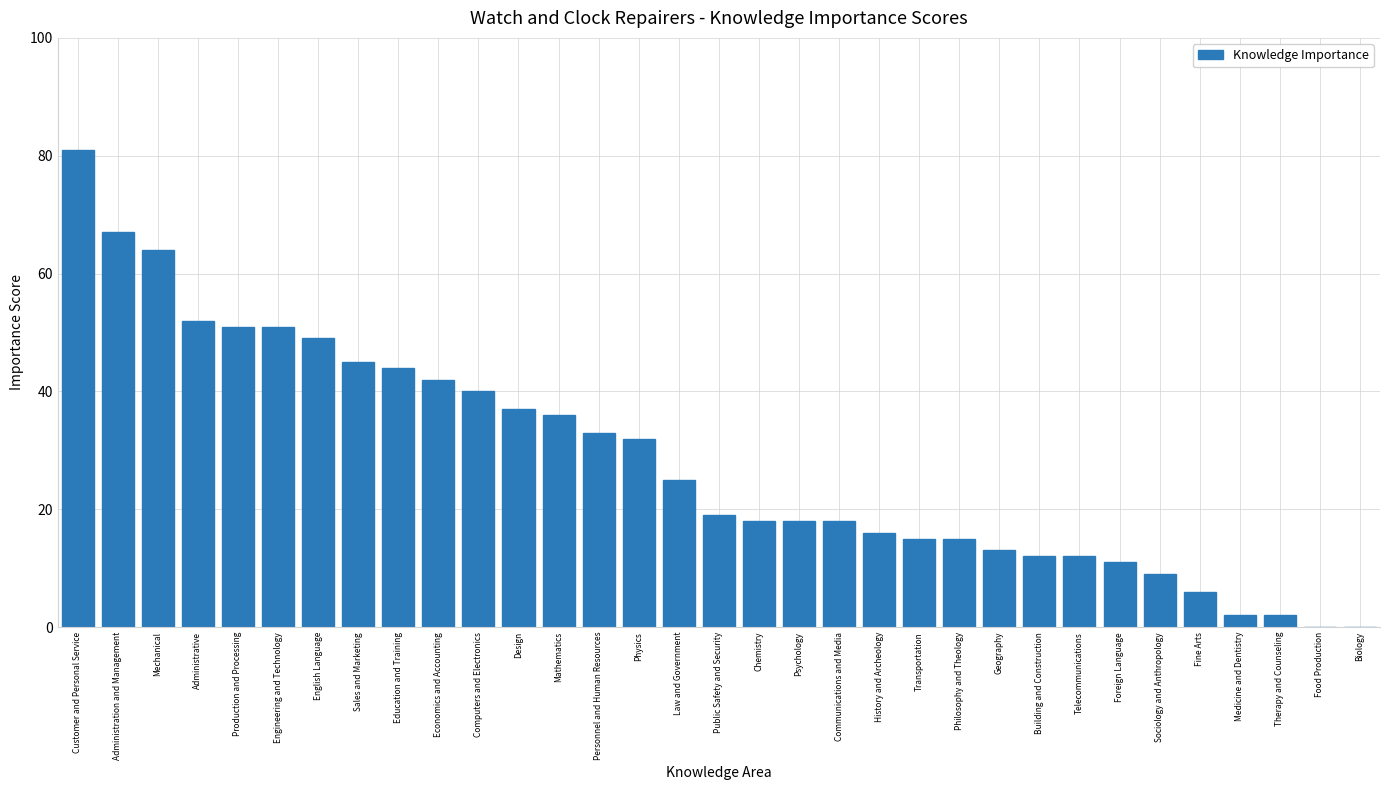

Which category has the highest value across all series?

Customer and Personal Service